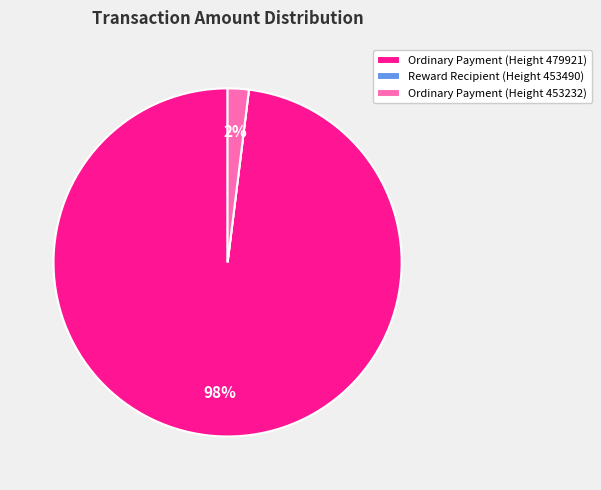

Is it true that Ordinary Payment (Height 479921) is 98% of the pie?

True